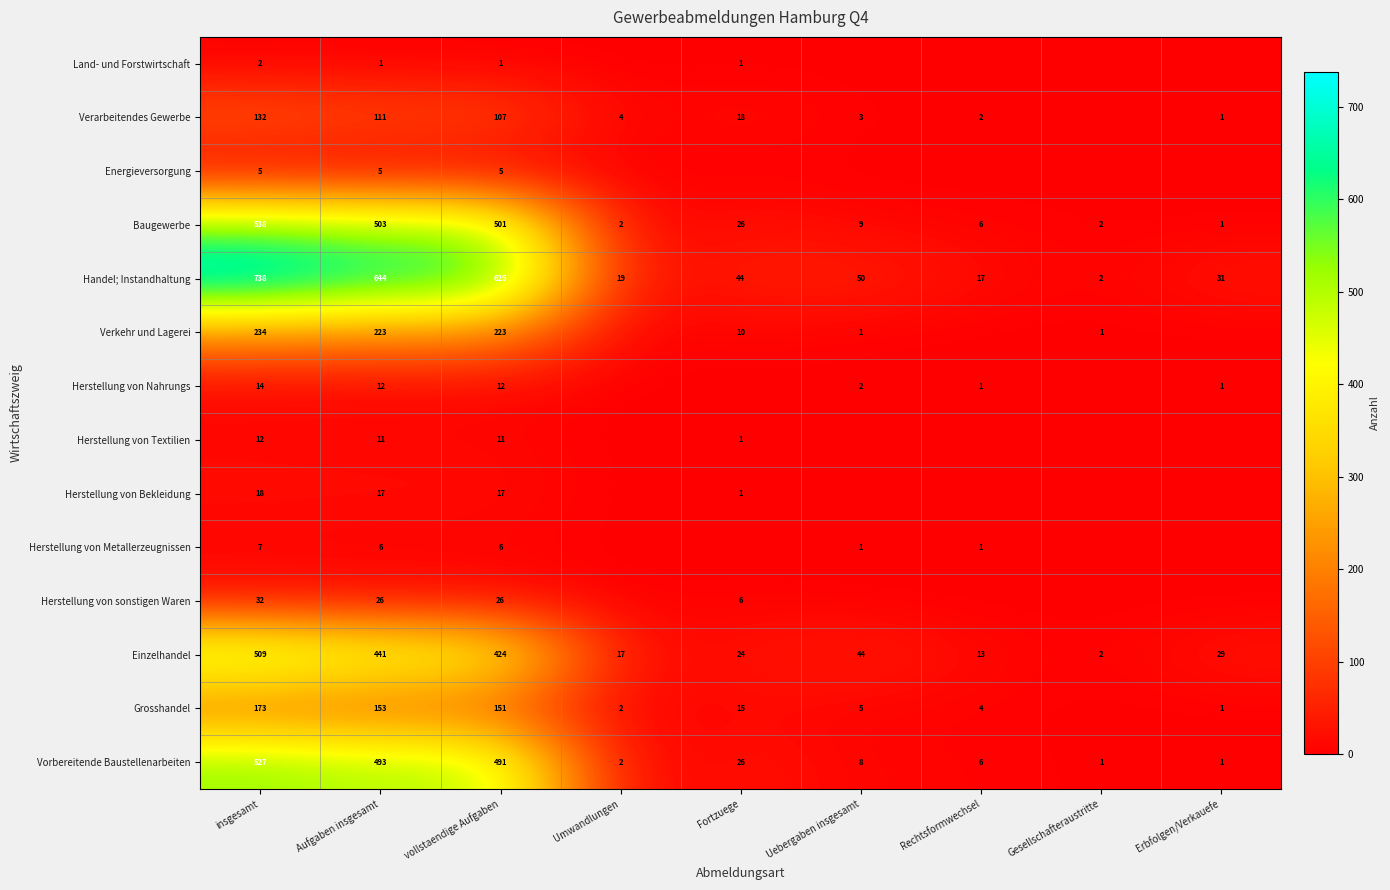

What is the difference between the Grosshandel values at Fortzuege and insgesamt?

158